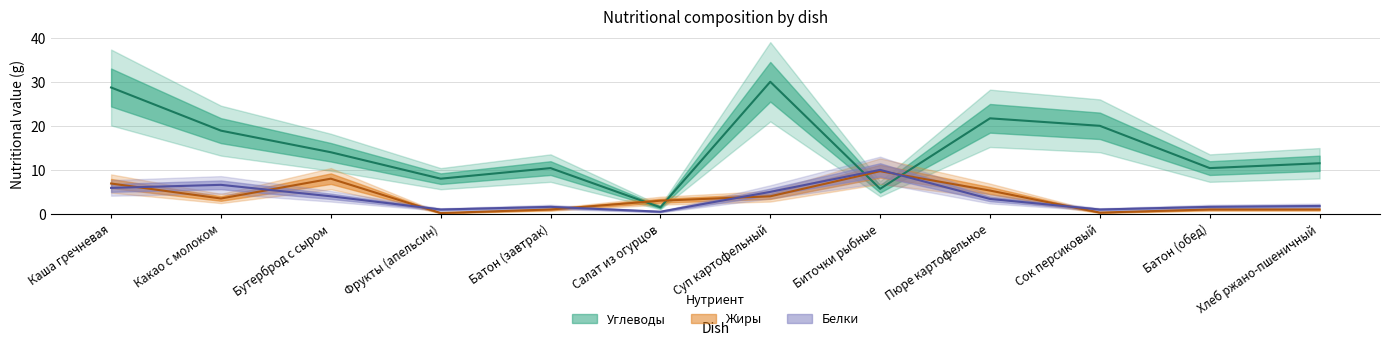

At which category is the sum across all series the highest?

Каша гречневая